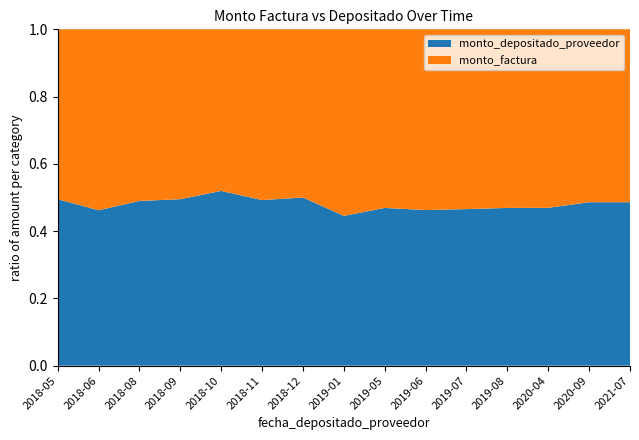

Reading left to right, list all the values displayed in this chart.

monto_factura: 1573989195	342807859	2305753188	369791055	183451534	500000000	2021560042	385632662	479490930	2130067980	2547124296	130729310	1595178578	703672672	687419942
monto_depositado_proveedor: 1542509411	294388925	2213532168	362395234	198416704	485000000	2021313062	309690548	423440236	1834230641	2218391658	115447543	1410416473	665290526	649924308